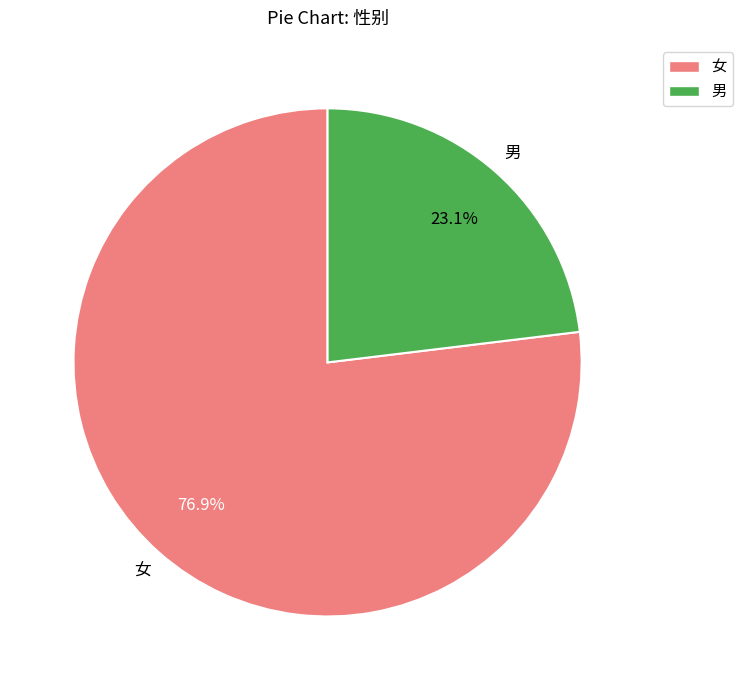

What is the ratio of the value at 女 to the value at 男?

3.3